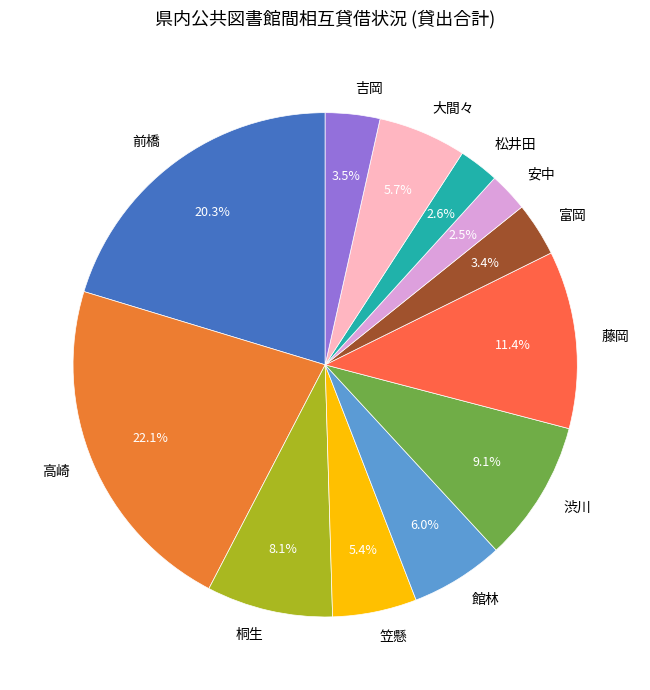

How many segments does this pie chart have?

12